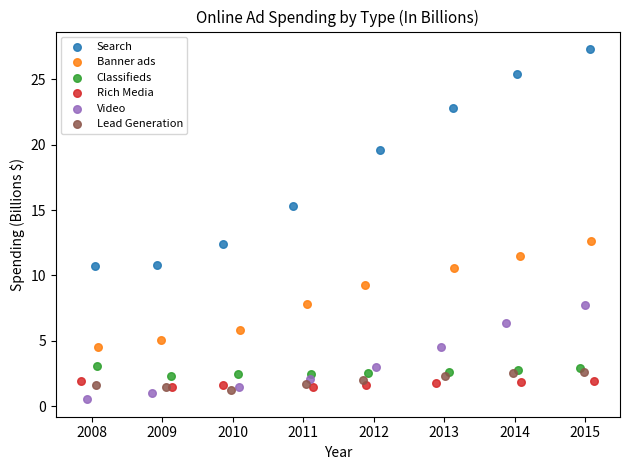

Which series reaches the maximum Y coordinate?

Search